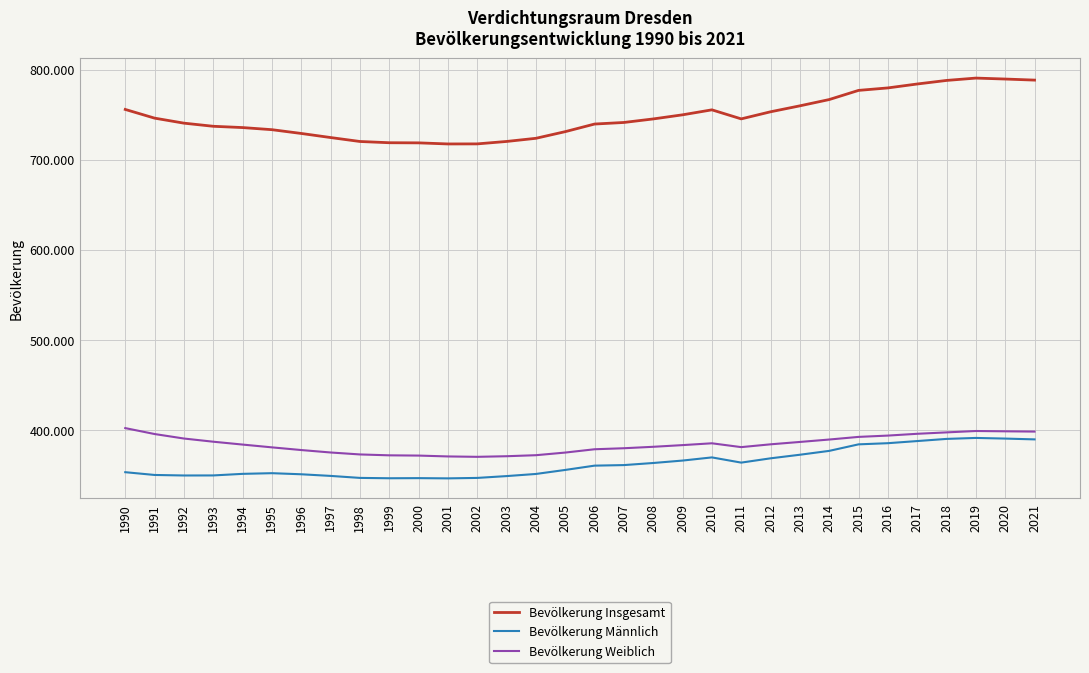

Which series has the largest range (max minus min)?

Bevölkerung Insgesamt